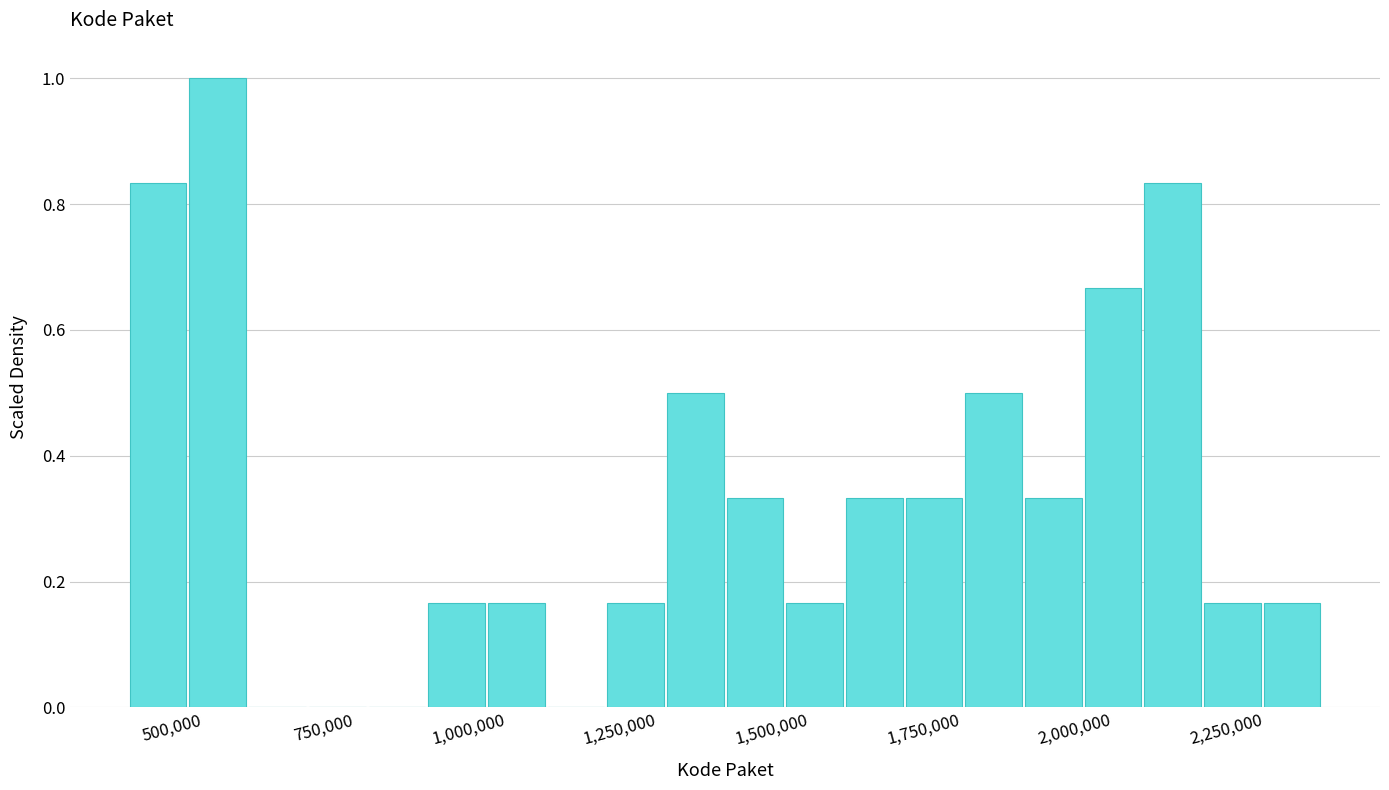

Read against the x-axis, roughly where is the centre of the tallest bar?

500000